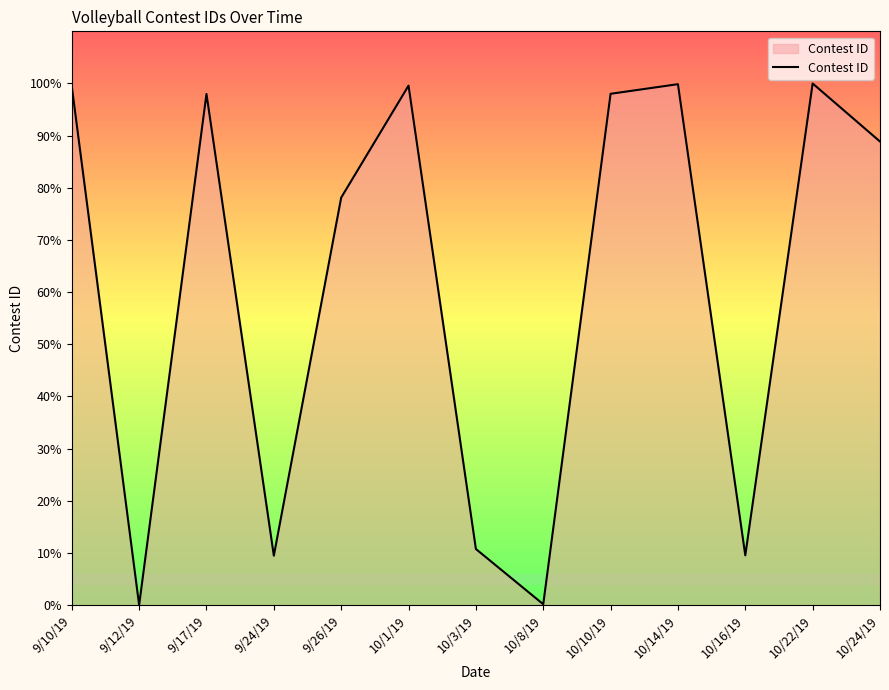

What is the greatest value displayed?

100.0